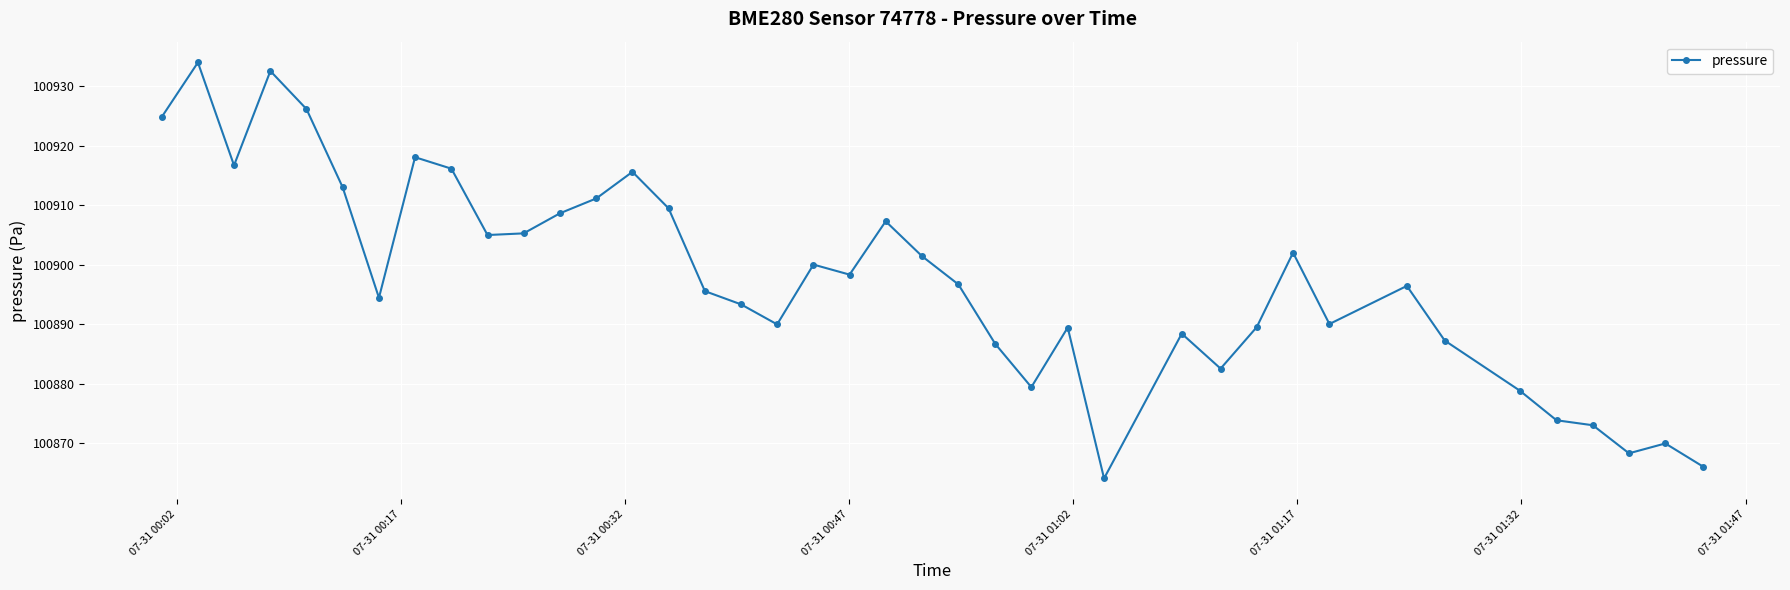

What is the sum of all values?

4035899.8